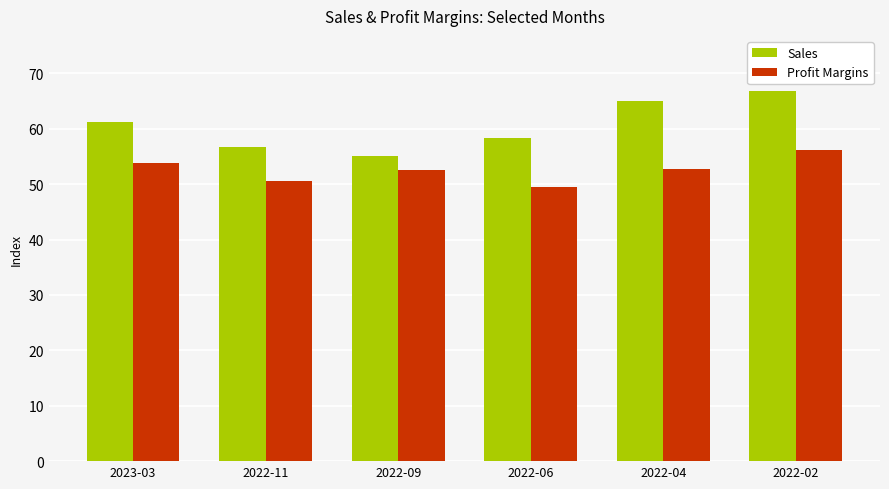

What value does the Sales series have at 2022-11?

56.8